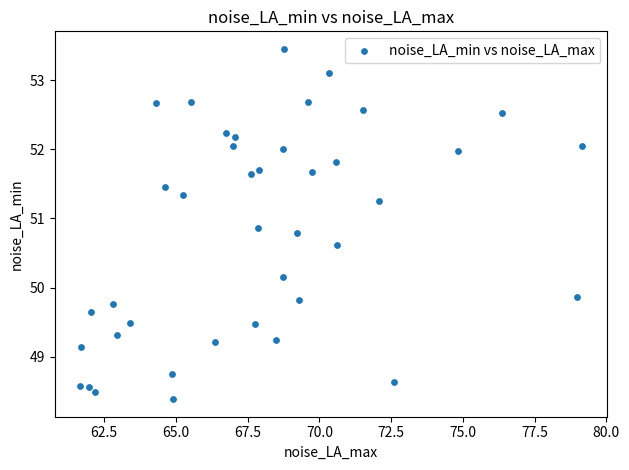

What is the range of Y values (max minus min)?

5.1